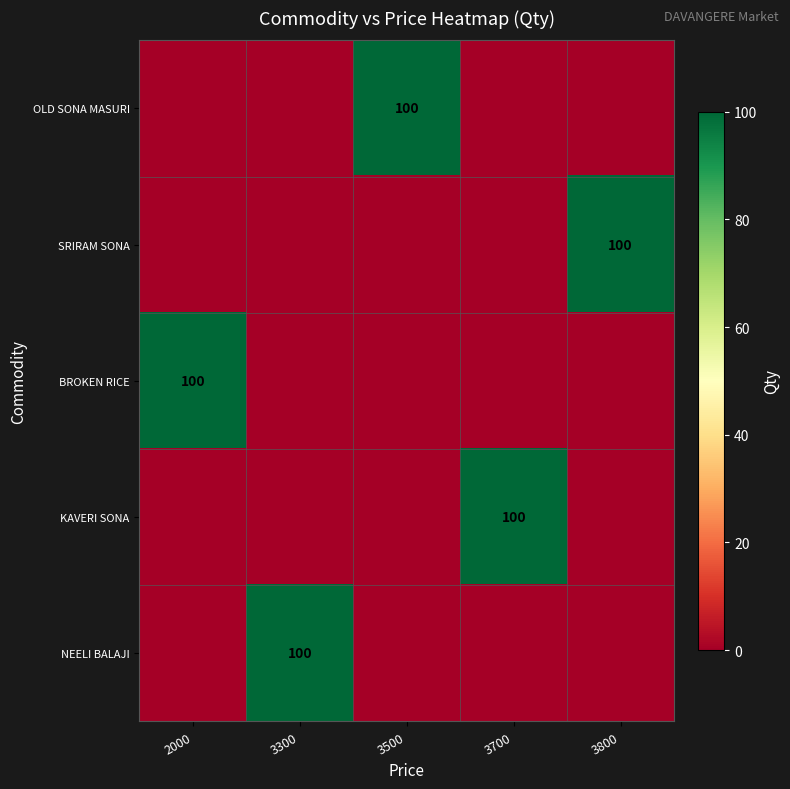

Which has a higher value, 3300 or 2000?

3300